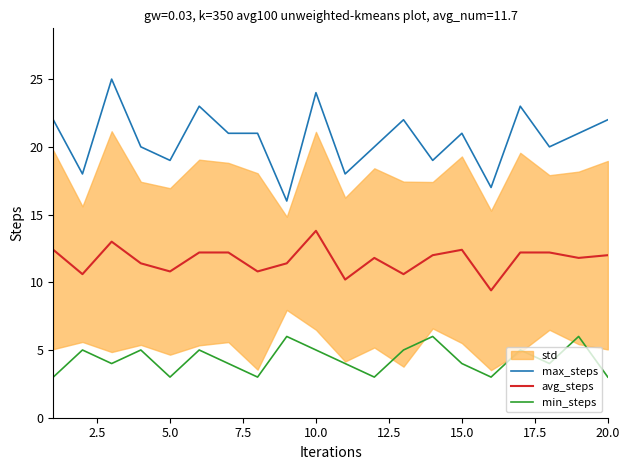

What is the minimum value shown in the chart?

3.0